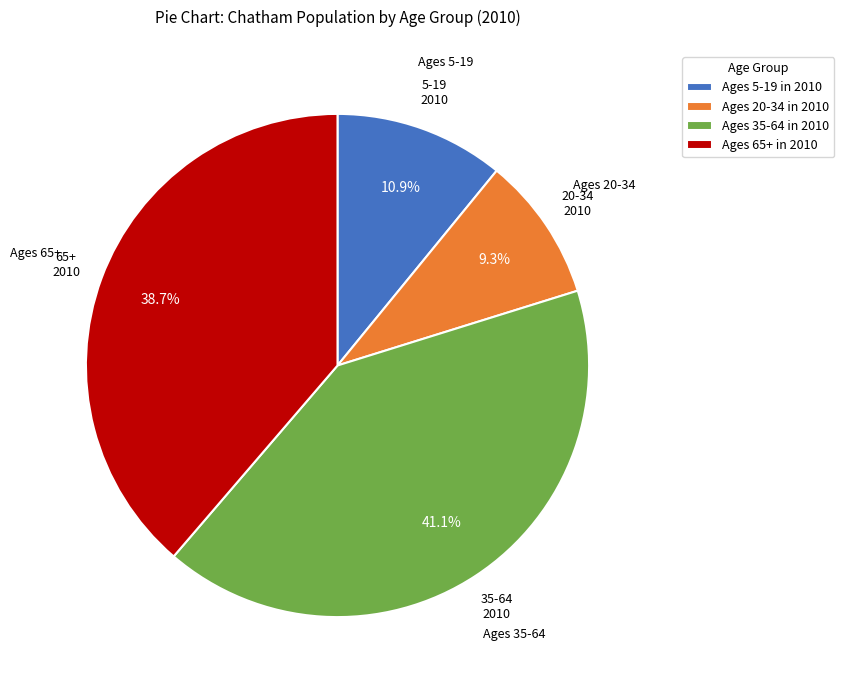

To the nearest percent, what is the difference between the largest and smallest slice percentages?

32%